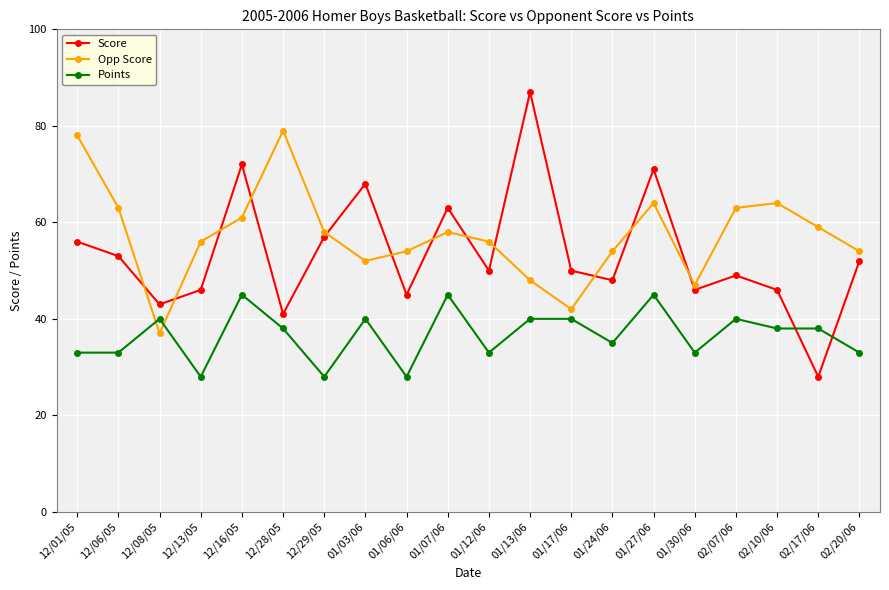

Is the value of Opp Score at 01/13/06 greater than the value of Points at 01/17/06?

Yes